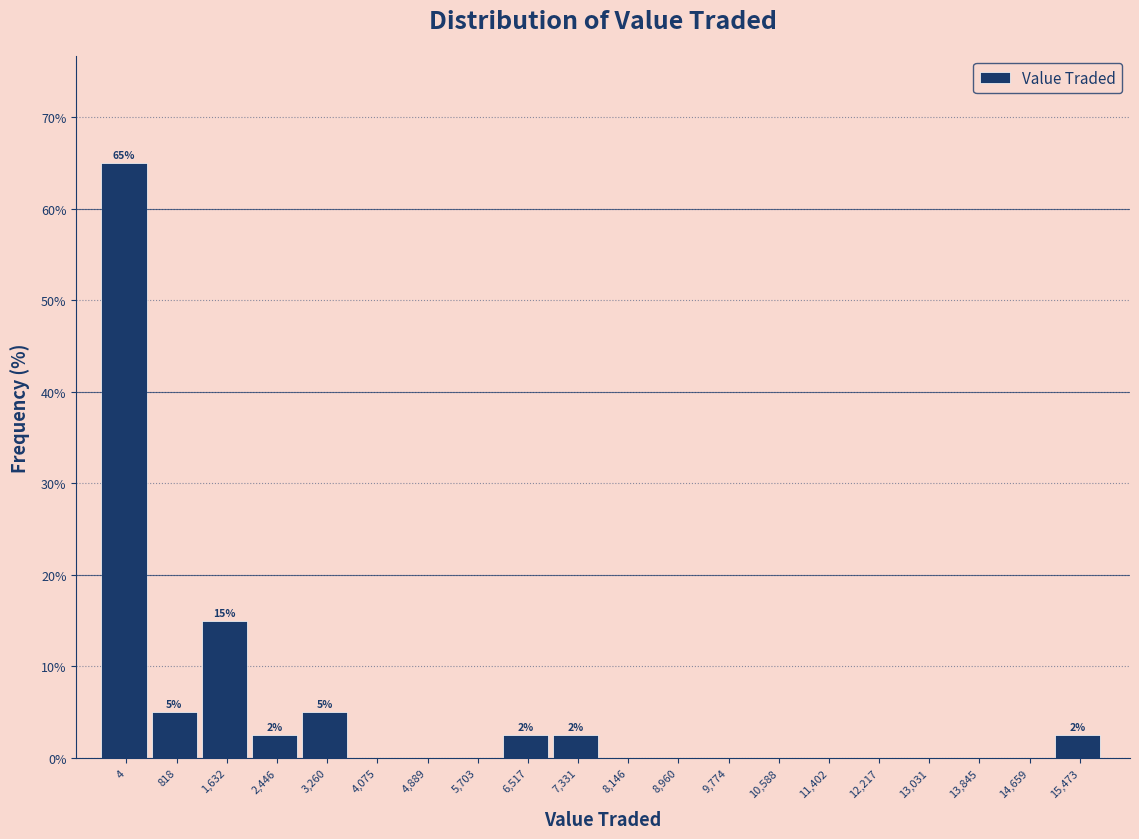

Reading left to right, what are all the values shown in this chart?

4=65.0	818=5.0	1,632=15.0	2,446=2.5	3,260=5.0	4,075=0.0	4,889=0.0	5,703=0.0	6,517=2.5	7,331=2.5	8,146=0.0	8,960=0.0	9,774=0.0	10,588=0.0	11,402=0.0	12,217=0.0	13,031=0.0	13,845=0.0	14,659=0.0	15,473=2.5